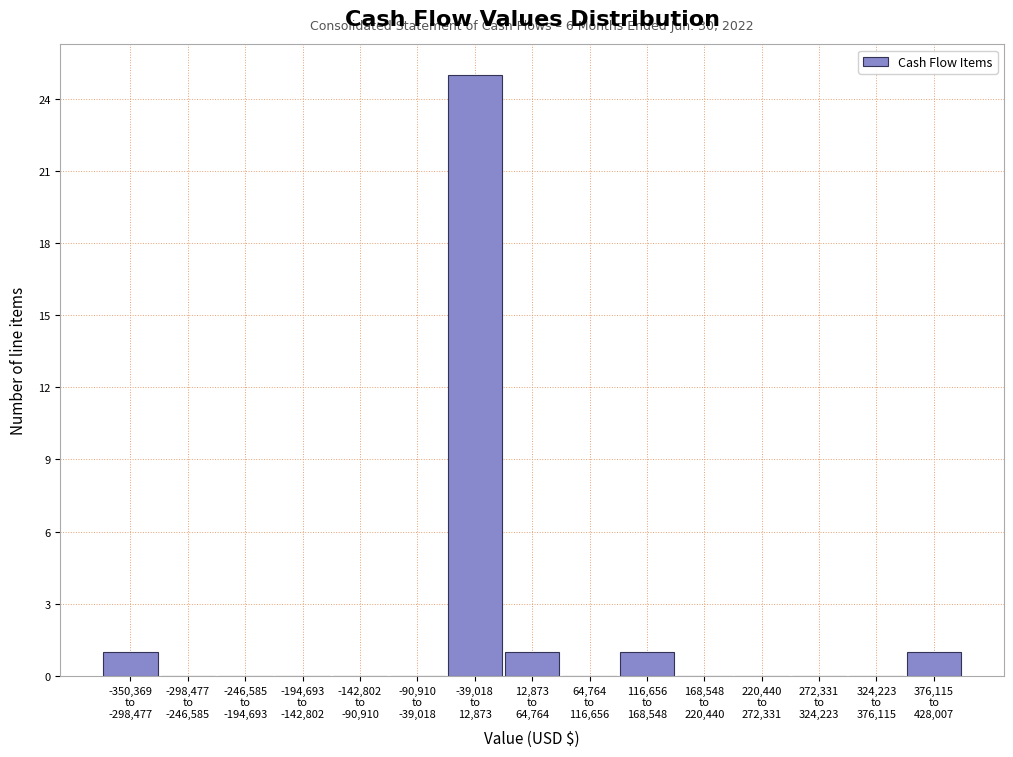

What is the sum of all values?

29